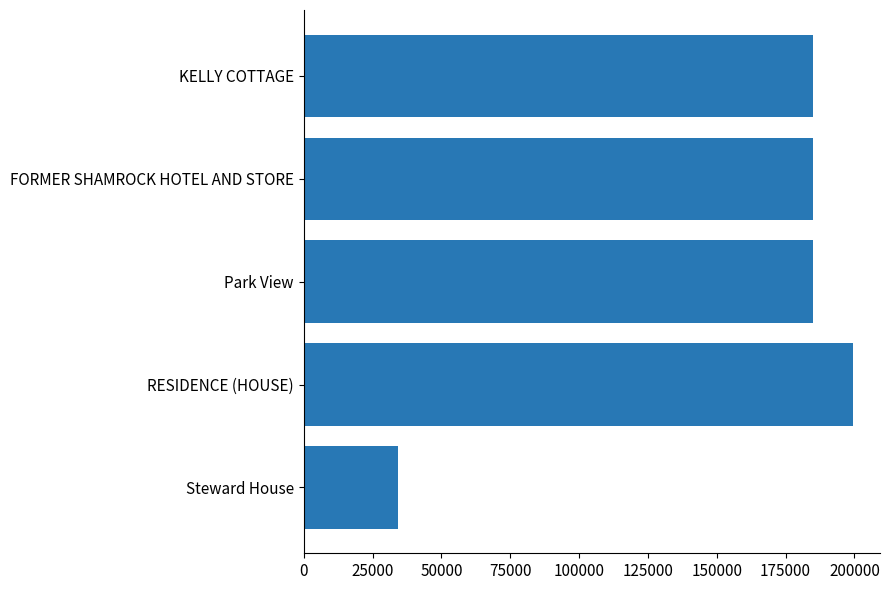

What is the ratio of the value at KELLY COTTAGE to the value at Steward House?

5.4